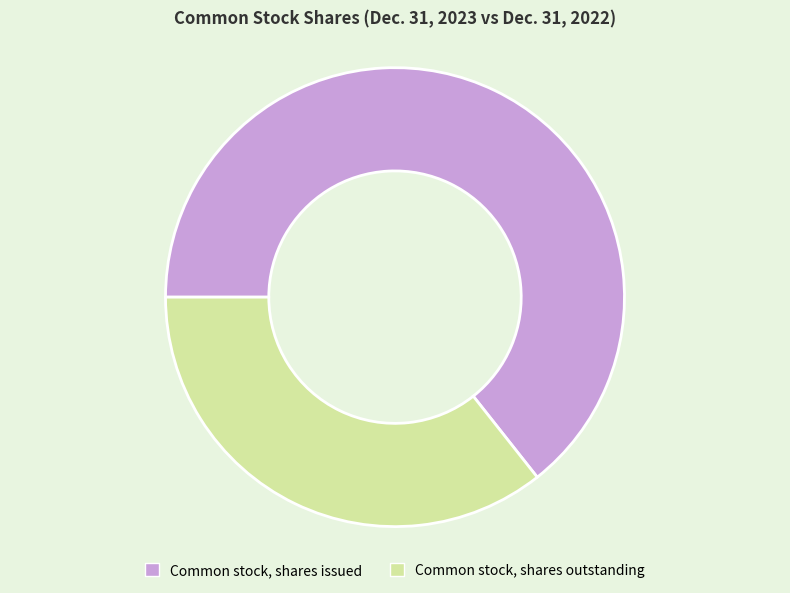

Which category has the smallest portion of the pie?

Common stock, shares outstanding